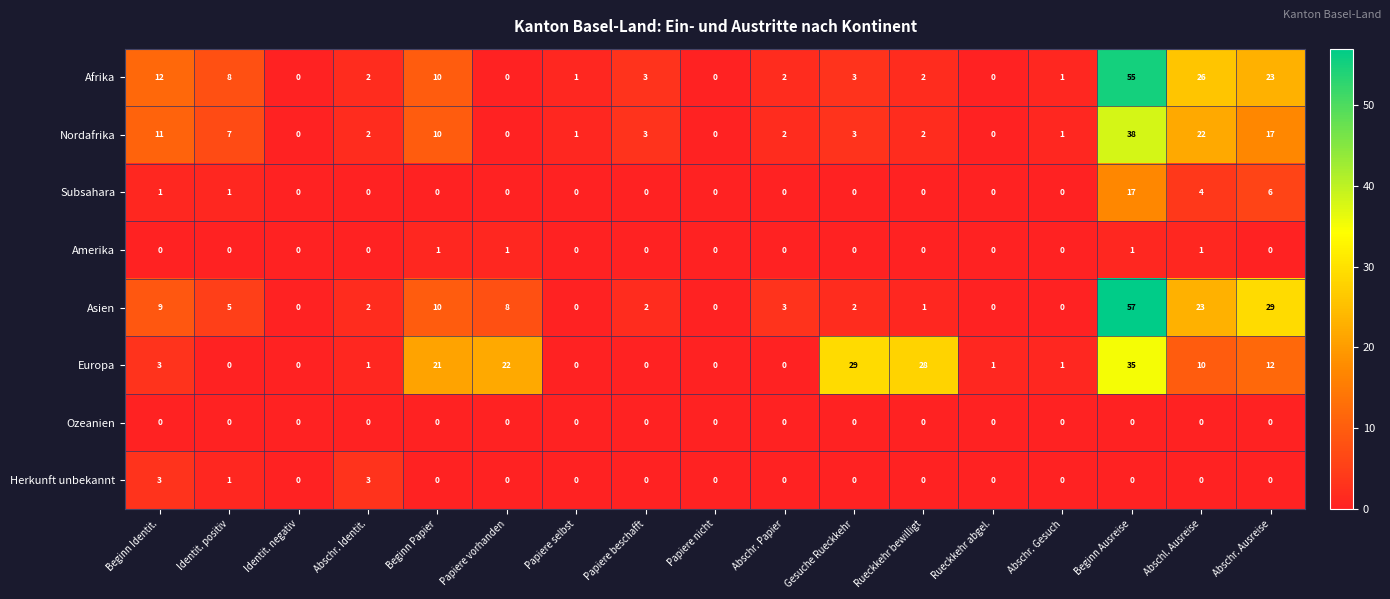

What is the maximum value shown in the chart?

57